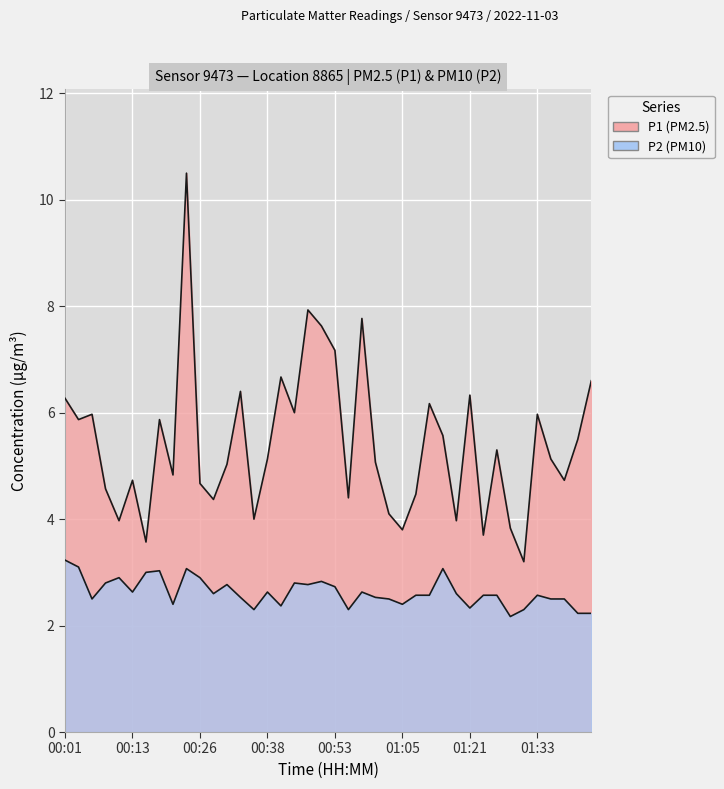

What is the sum of the P1 values at 01:36 and 01:21?

11.5